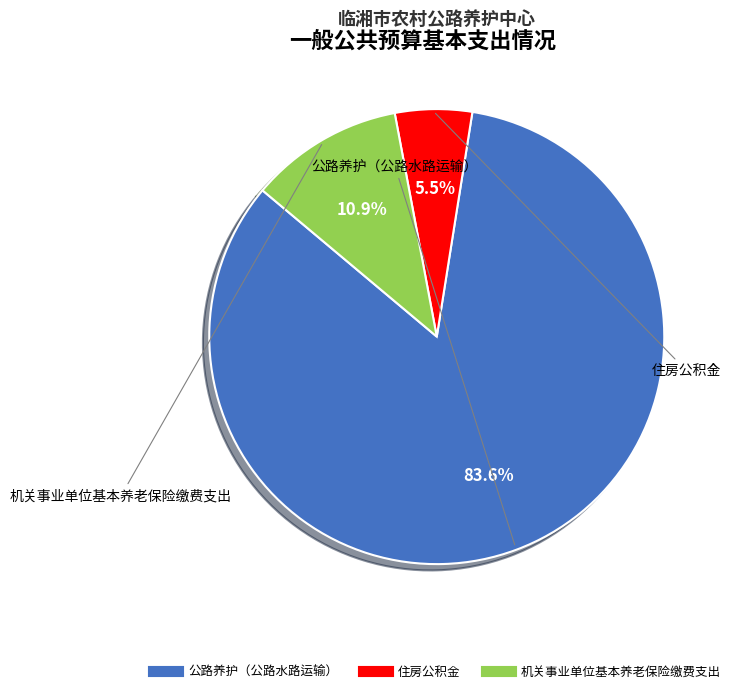

Which slice is the largest?

公路养护（公路水路运输）